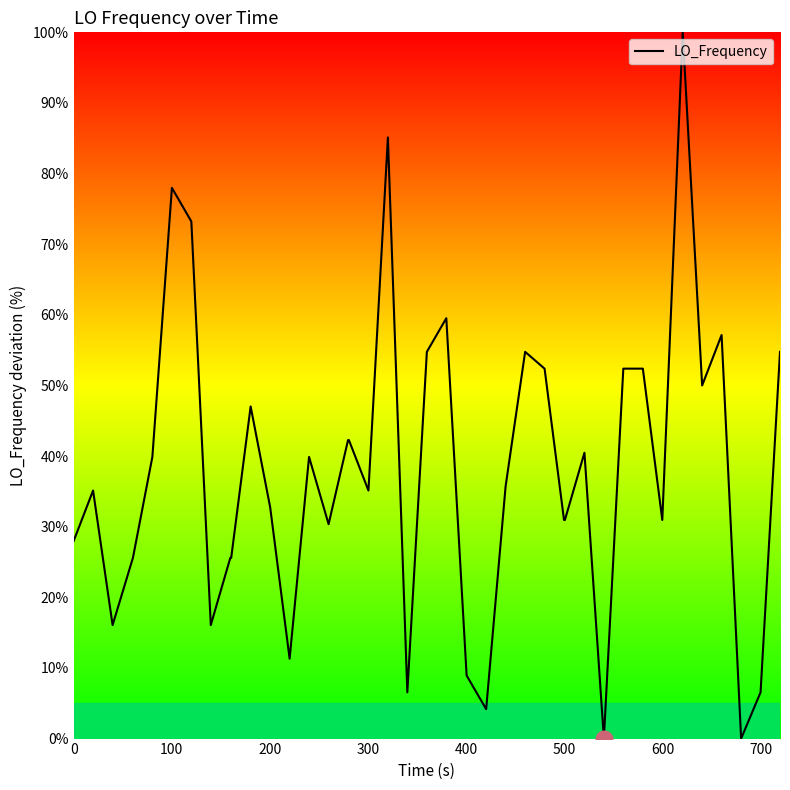

What is the difference between the maximum and second lowest values?

100.0